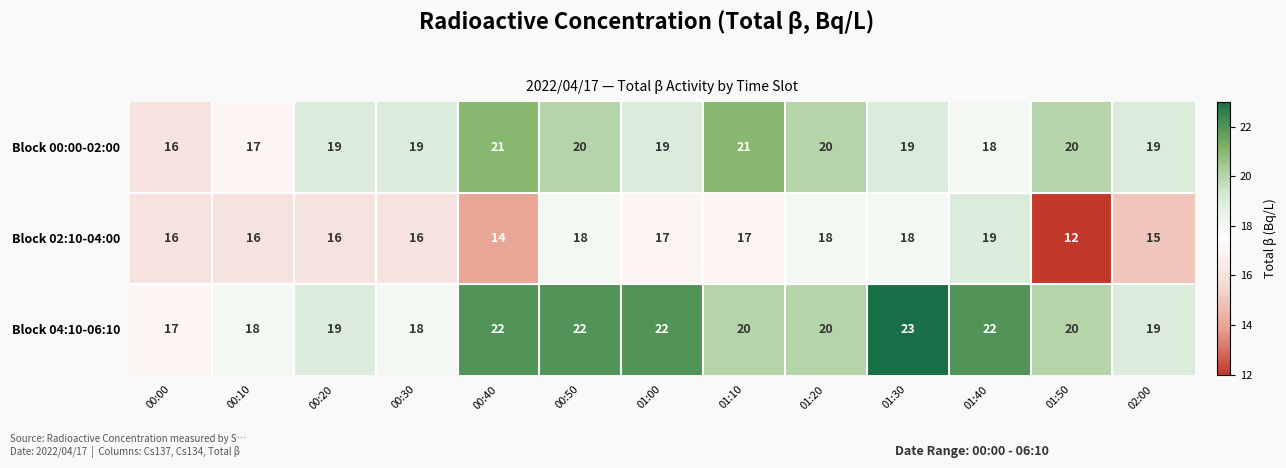

Where does the Block 04:10-06:10 series first go above 20?

00:40